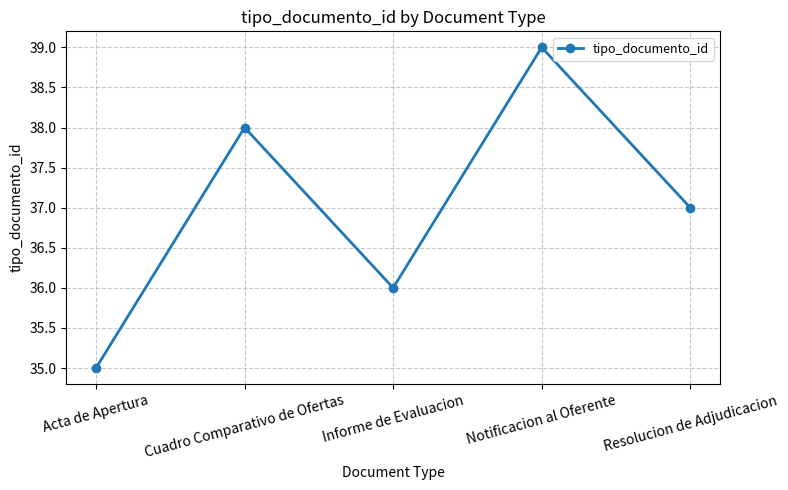

What is the smallest value displayed?

35